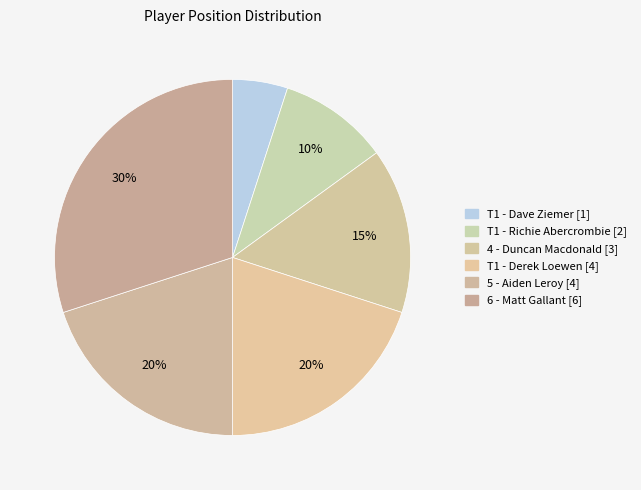

True or false: 4 - Duncan Macdonald accounts for 24% of the total.

False